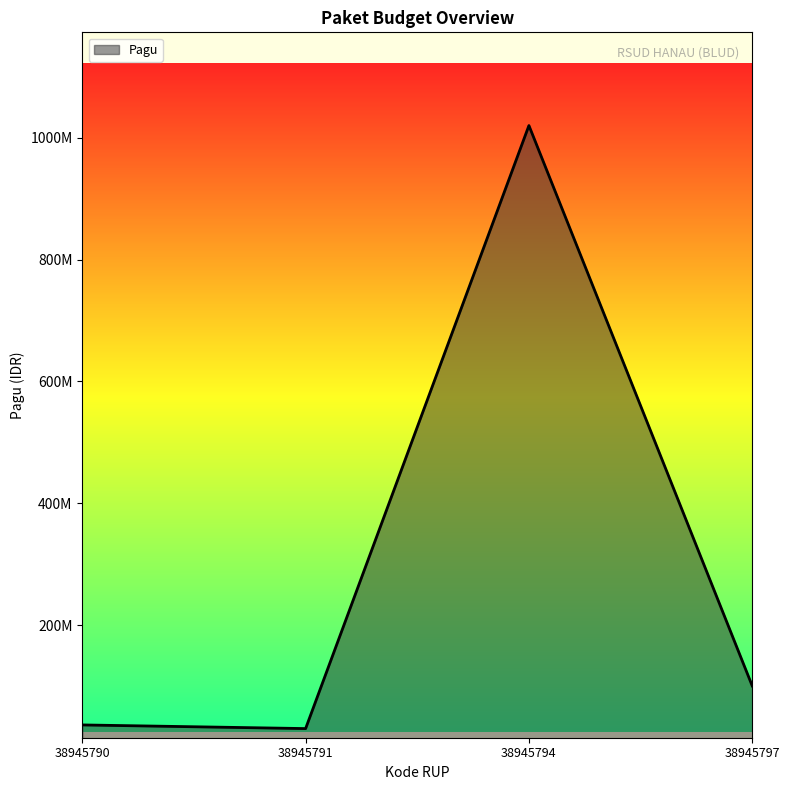

The chart shows a value of 36000000 at 38945790. True or false?

True